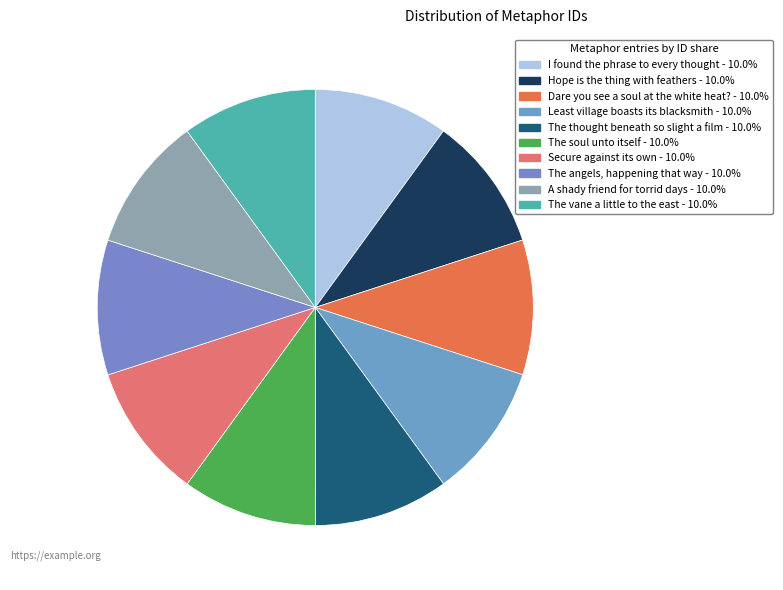

What portion of the pie excludes Secure against its own?

90.0%